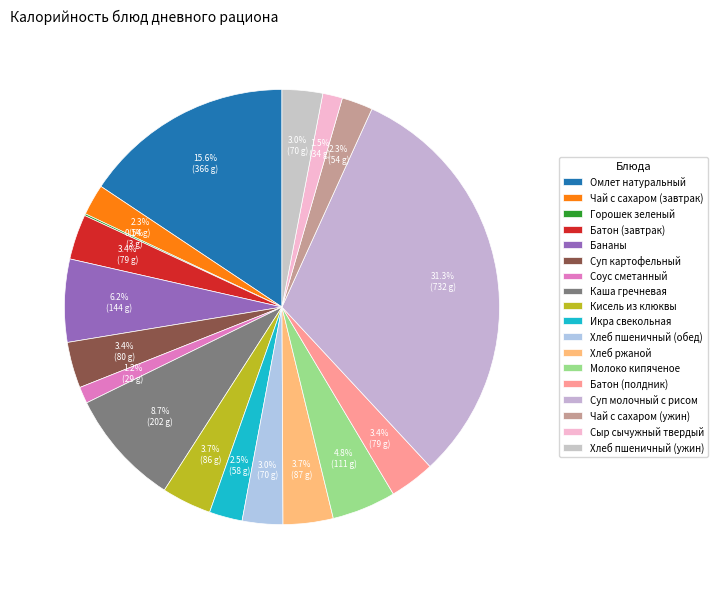

Rank the categories by value from lowest to highest.

Горошек зеленый, Соус сметанный, Сыр сычужный твердый, Чай с сахаром (завтрак), Чай с сахаром (ужин), Икра свекольная, Хлеб пшеничный (обед), Хлеб пшеничный (ужин), Батон (завтрак), Батон (полдник), Суп картофельный, Кисель из клюквы, Хлеб ржаной, Молоко кипяченое, Бананы, Каша гречневая, Омлет натуральный, Суп молочный с рисом